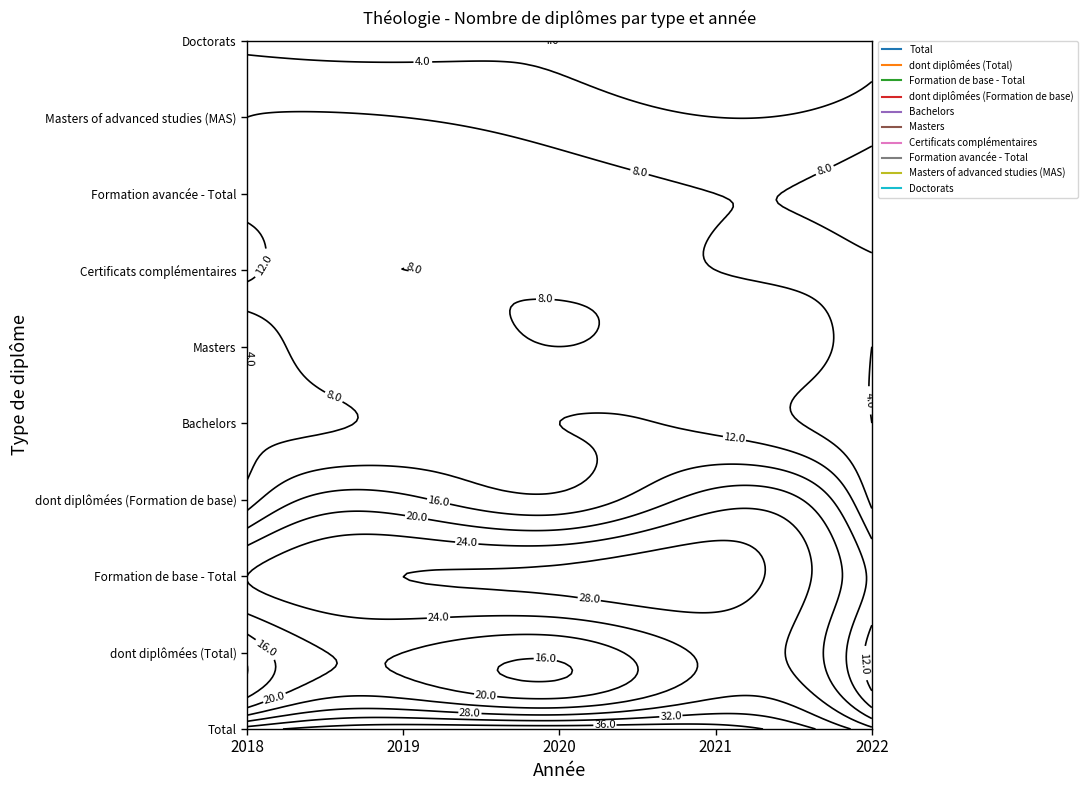

What is the lowest value of the Total series?

25